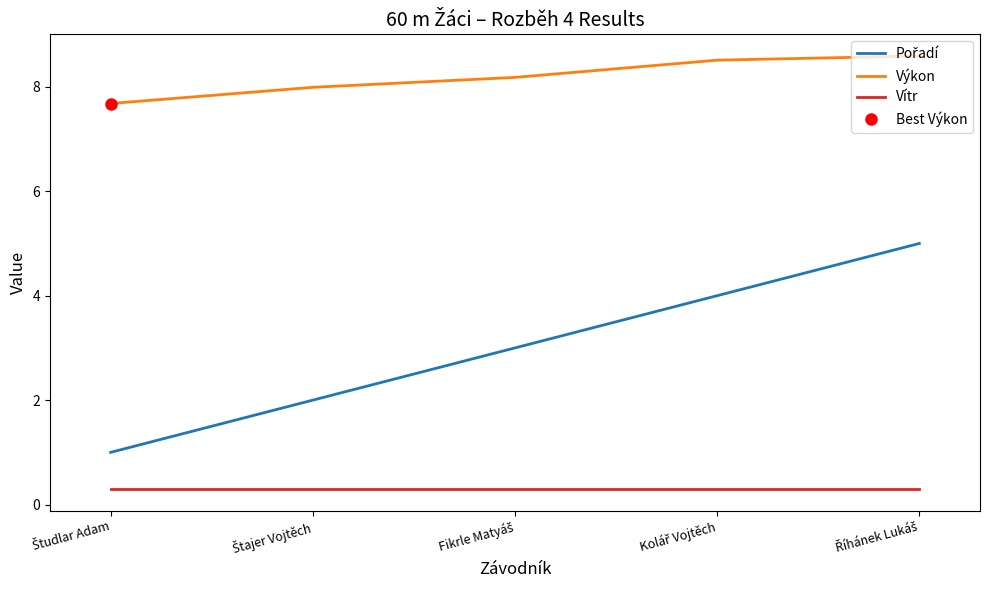

What is the difference between the second highest and second lowest values in the Výkon series?

0.5